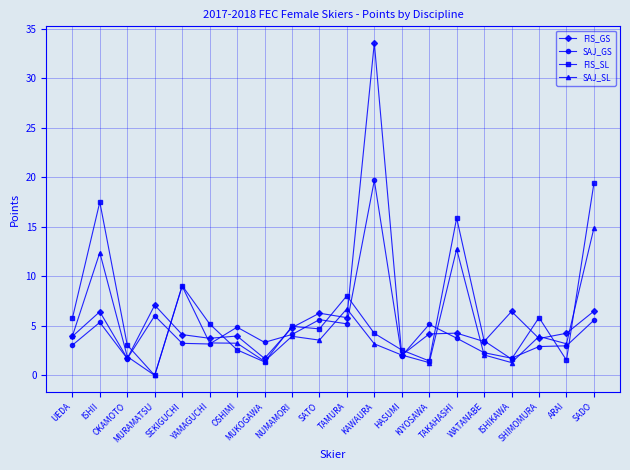

What is the greatest value displayed?

33.5